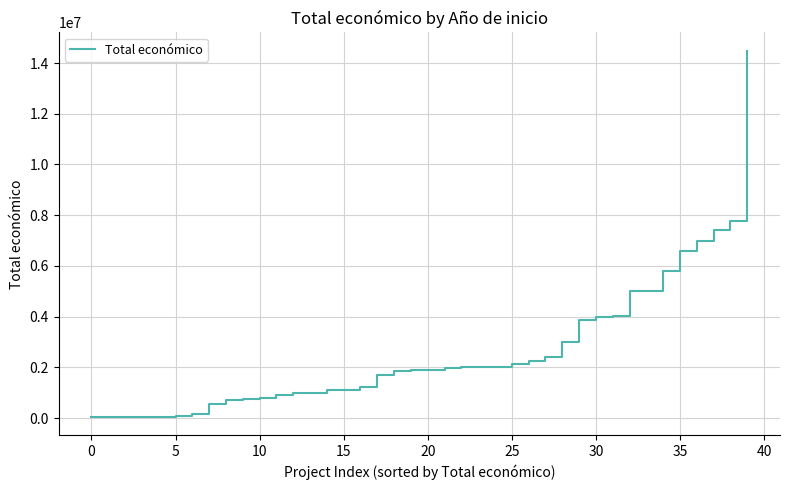

What is the sum of all values?

105783045